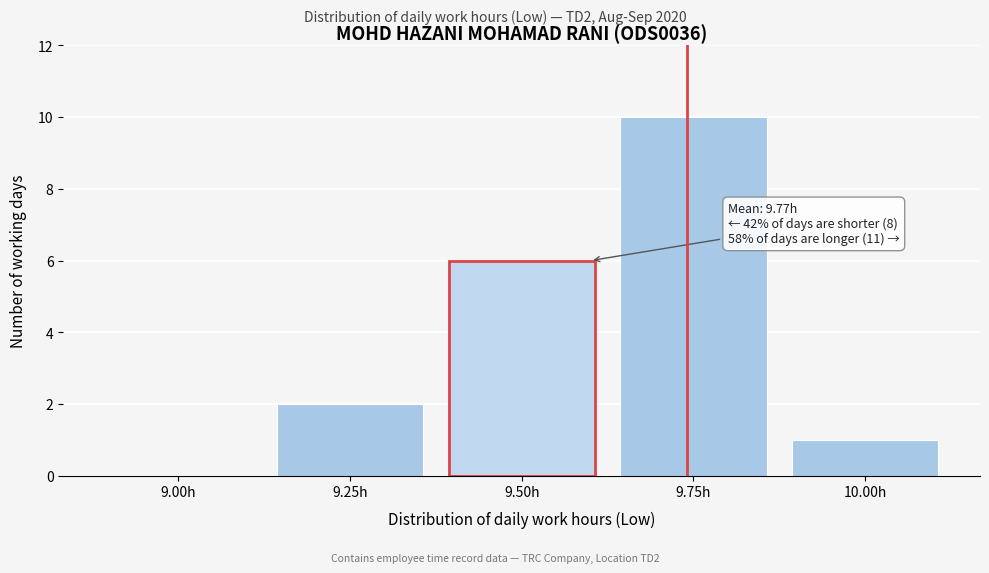

Reading right to left, list all the values displayed in this chart.

10.00h=1	9.75h=10	9.50h=6	9.25h=2	9.00h=0